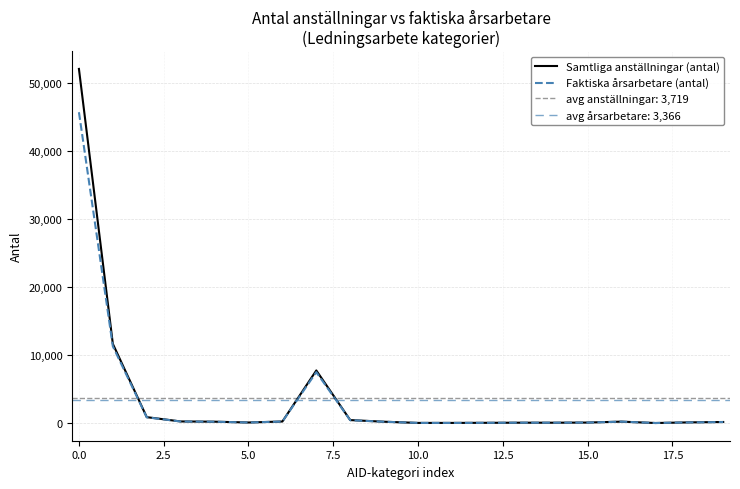

Which series changed the most between 7.5 and 16?

Faktiska årsarbetare (antal)